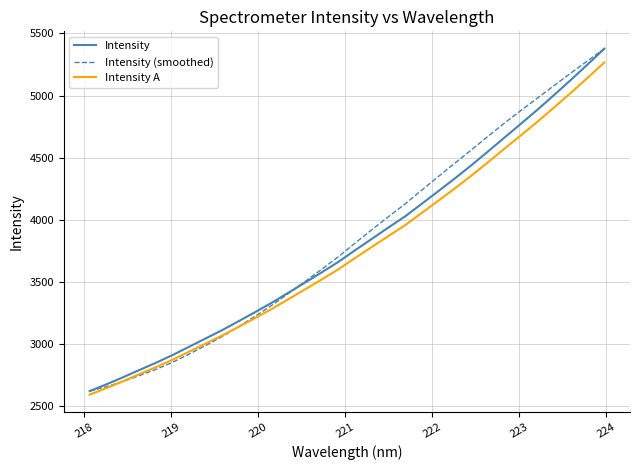

What is the minimum value for Intensity (smoothed)?

2622.0